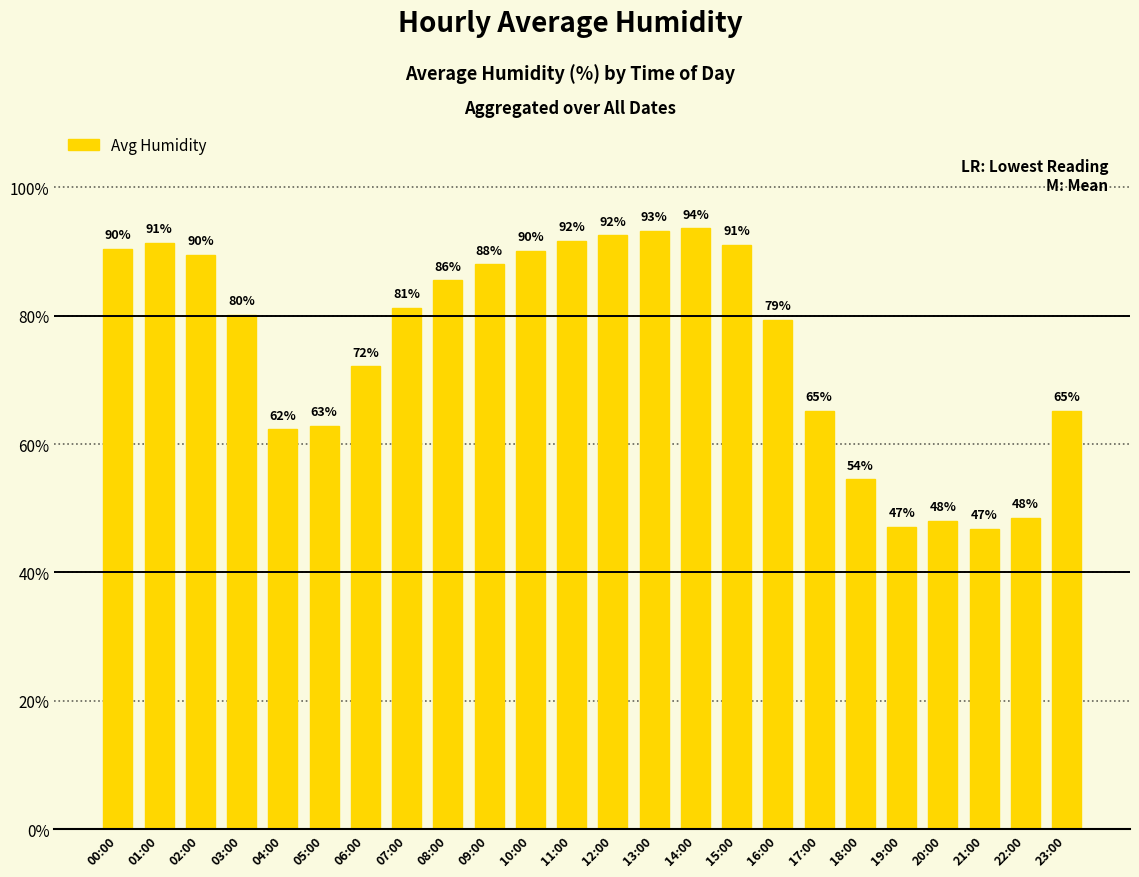

Does the chart contain stacked bars?

No